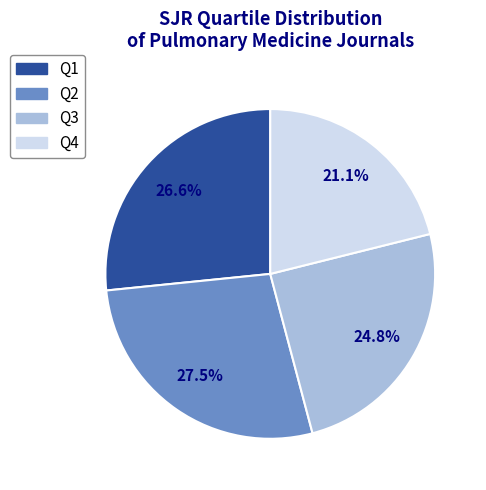

What is the largest slice in the pie chart?

Q2